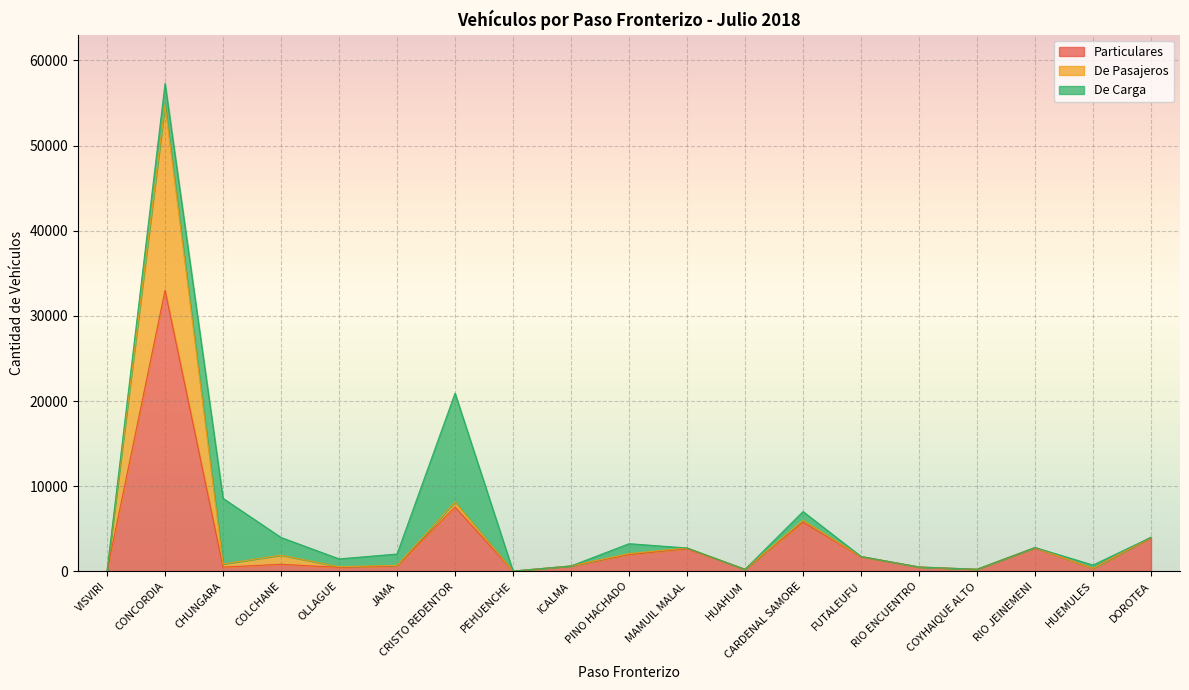

At which label does Particulares reach its peak?

CONCORDIA